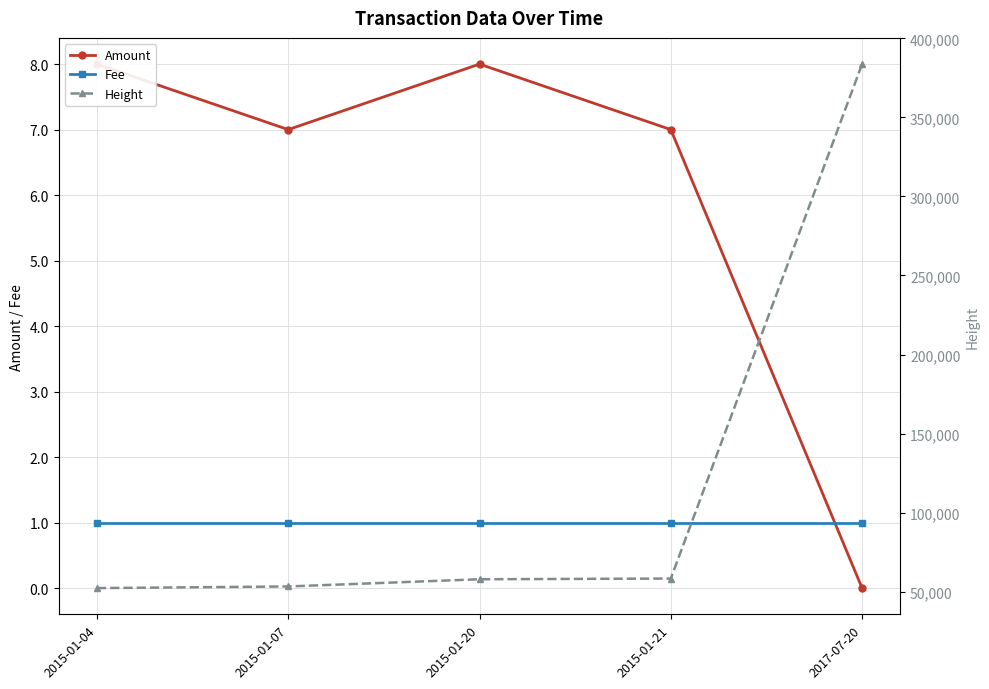

True or false: Fee and Height intersect in this chart.

False